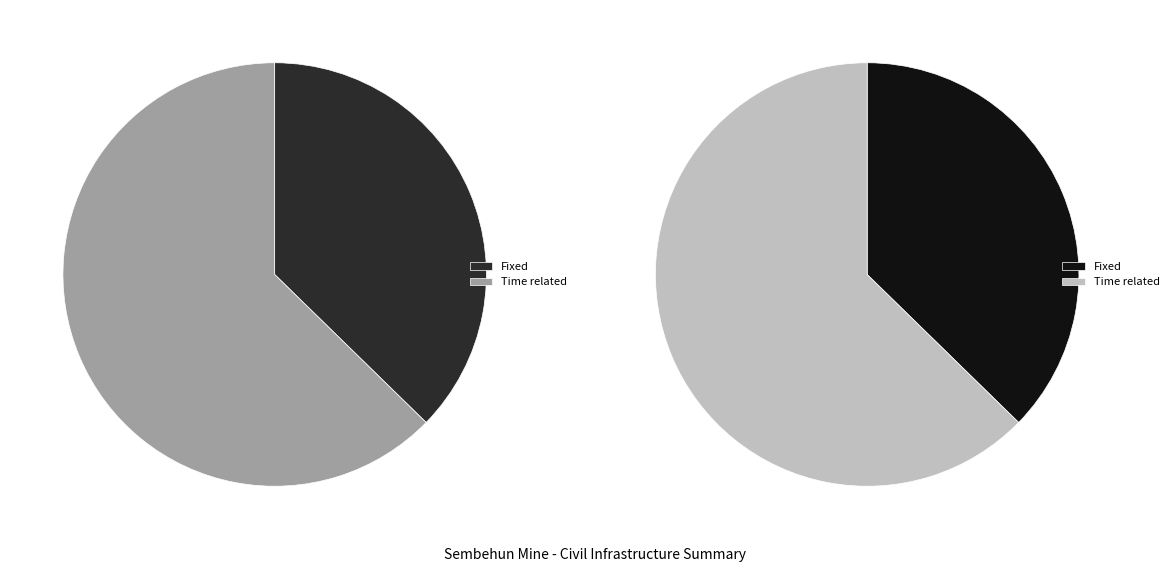

Approximately how many times larger is the value at Time related compared to Fixed?

1.7